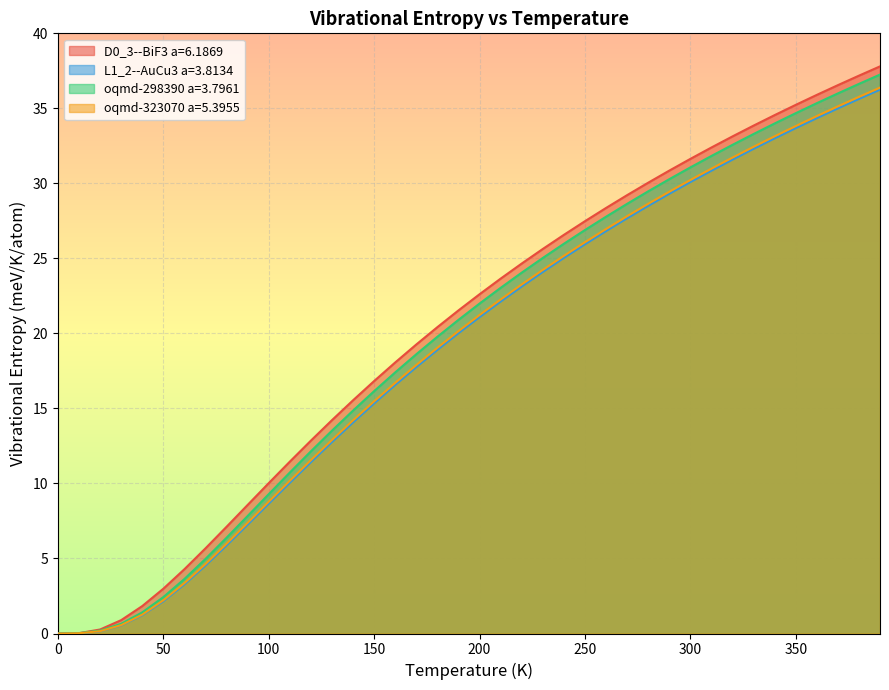

Count the number of data series in this chart.

4